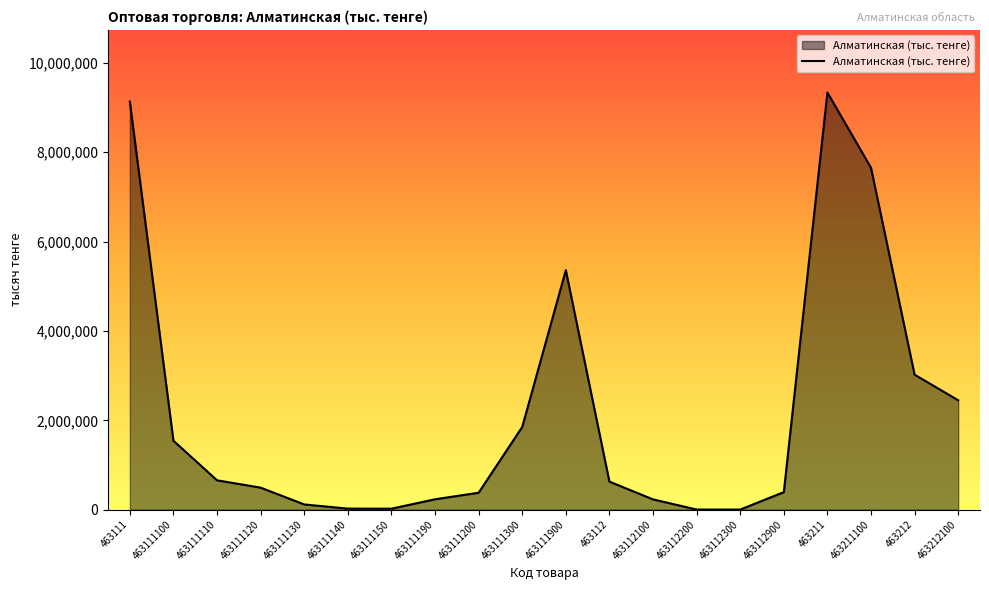

Approximately how many times larger is the value at 463211 compared to 463111120?

19.0